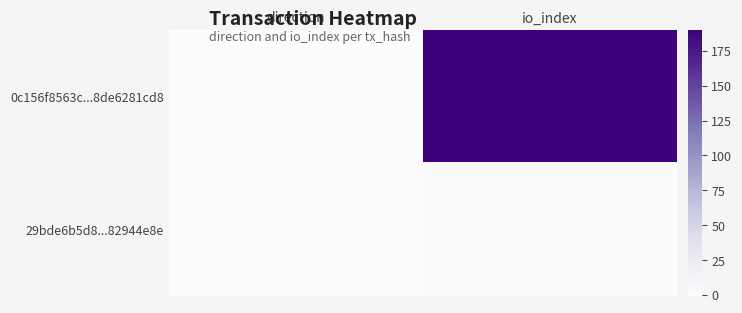

Count the number of data series in this chart.

2